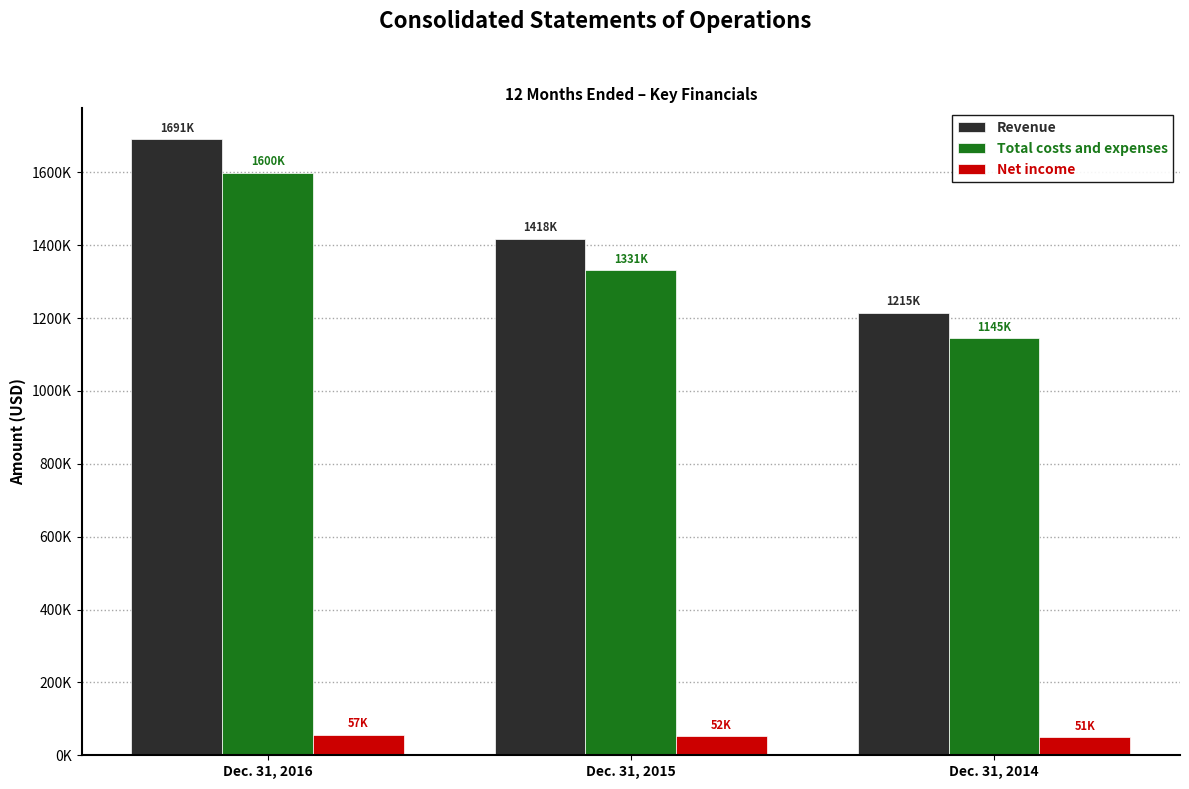

What are all the series names shown in the legend?

Revenue, Total costs and expenses, Net income